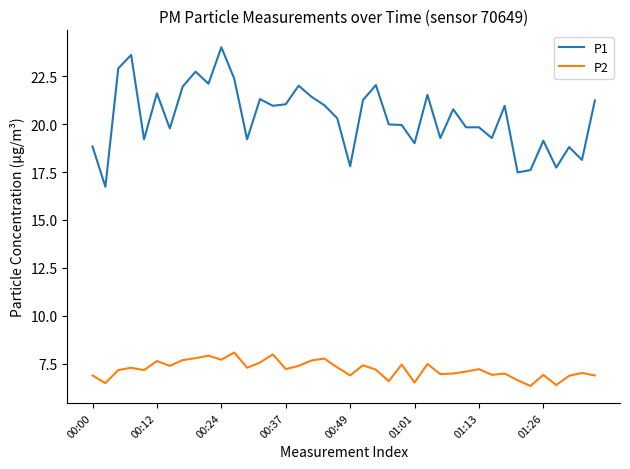

Rank the series by their maximum value, from highest to lowest.

P1, P2